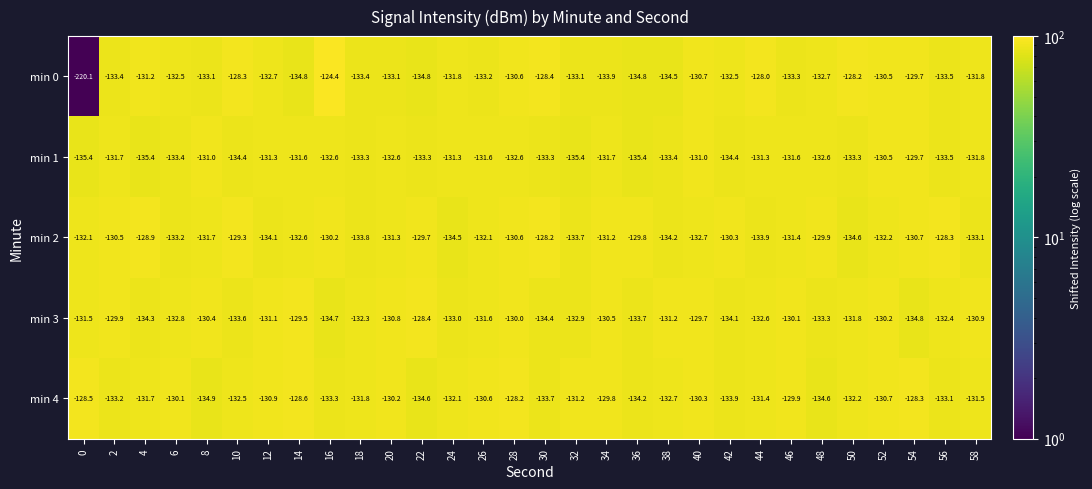

What is the average value of the min 3 series?

-131.9